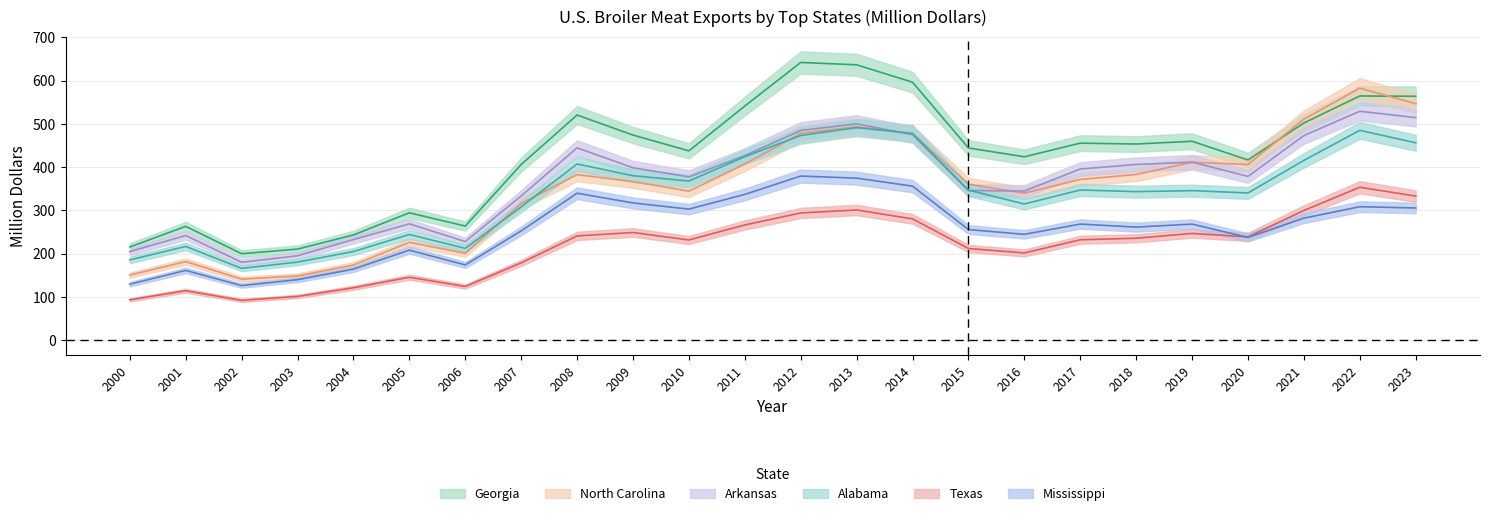

Is the value of North Carolina at 2017 greater than the value of Mississippi at 2000?

Yes